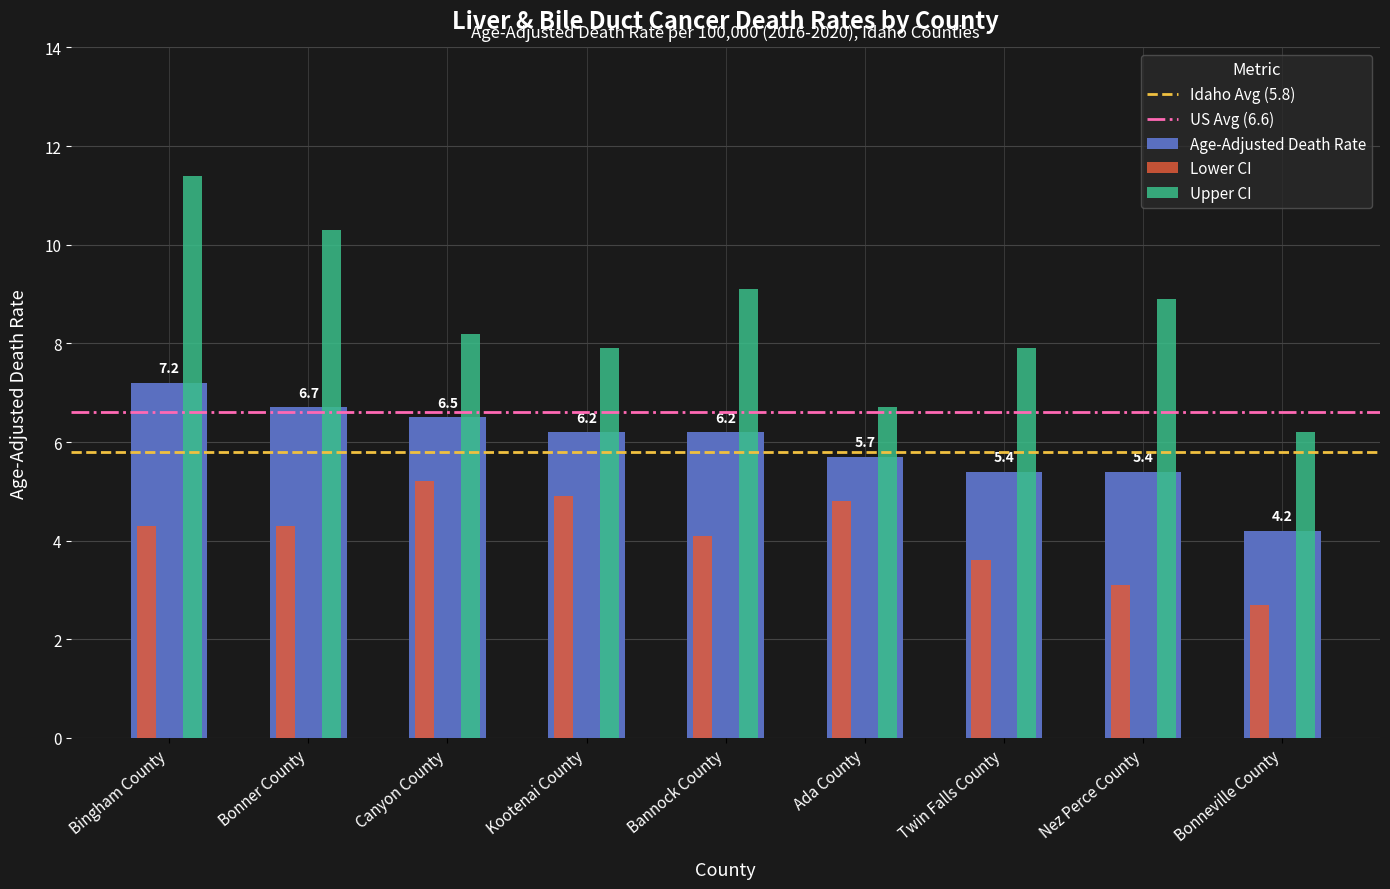

What is the smallest value displayed?

2.7